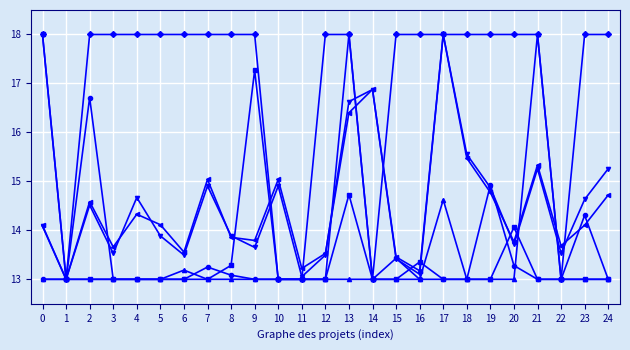

What is the spread (max minus min) of values at 12?

5.0